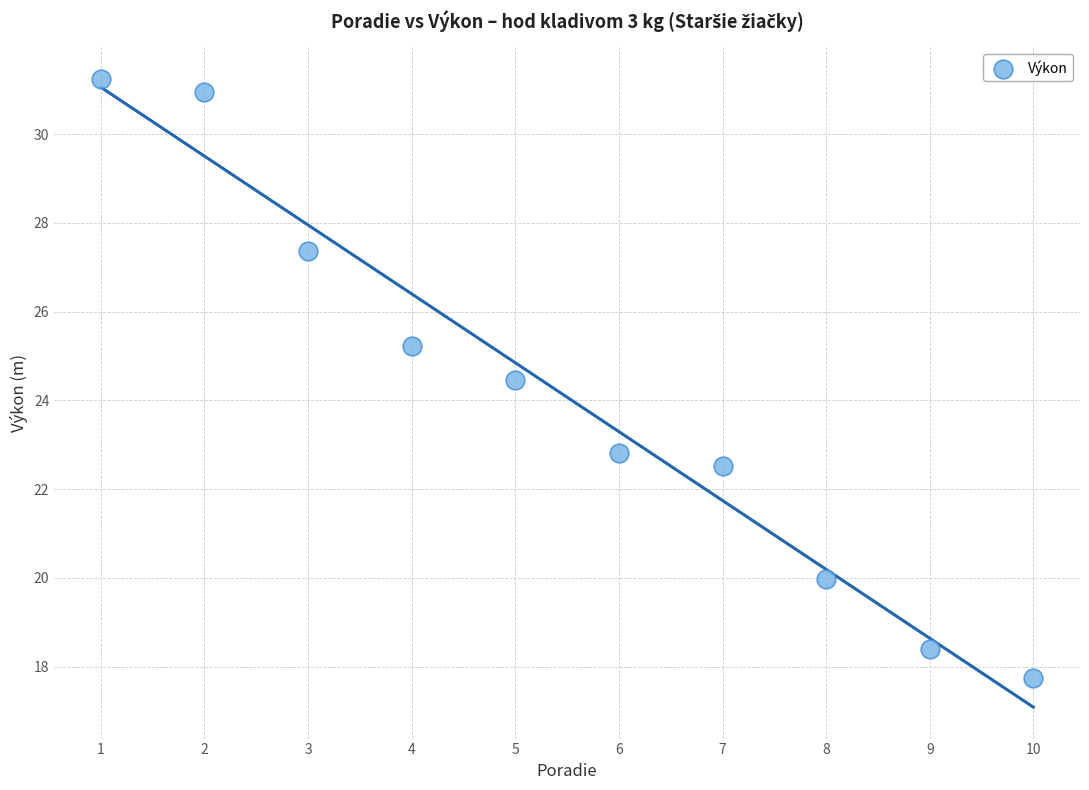

What is the average Y value?

24.1